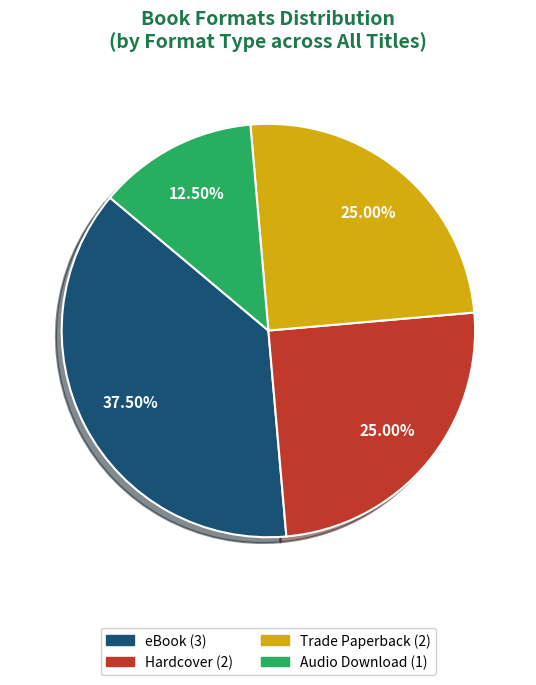

Is there a majority slice in this chart?

No